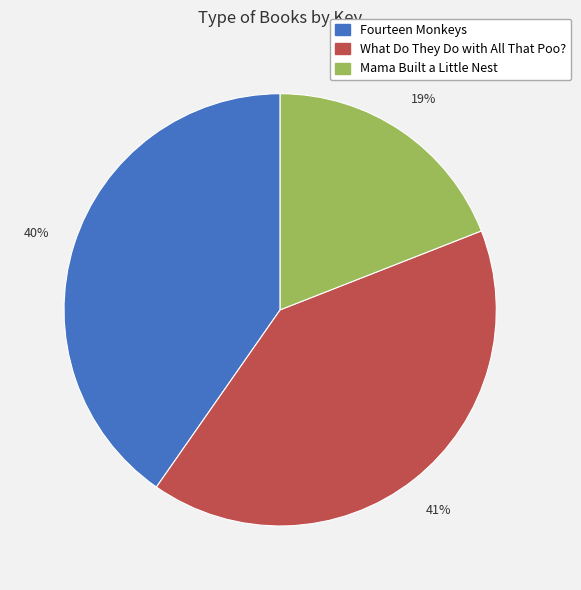

Approximately how many times larger is the value at What Do They Do with All That Poo? compared to Fourteen Monkeys?

1.0